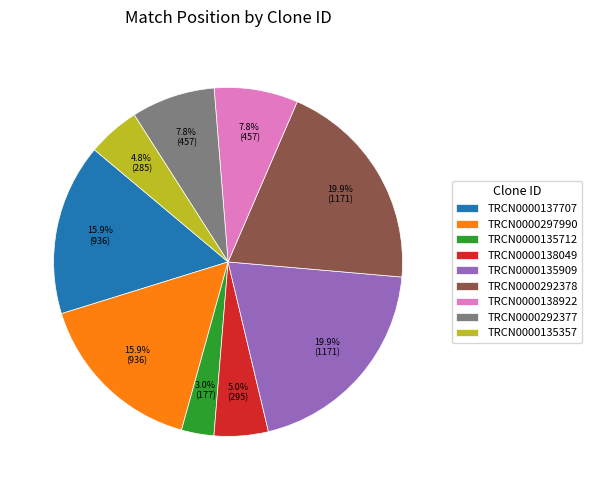

True or false: TRCN0000138049 accounts for 5% of the total.

True